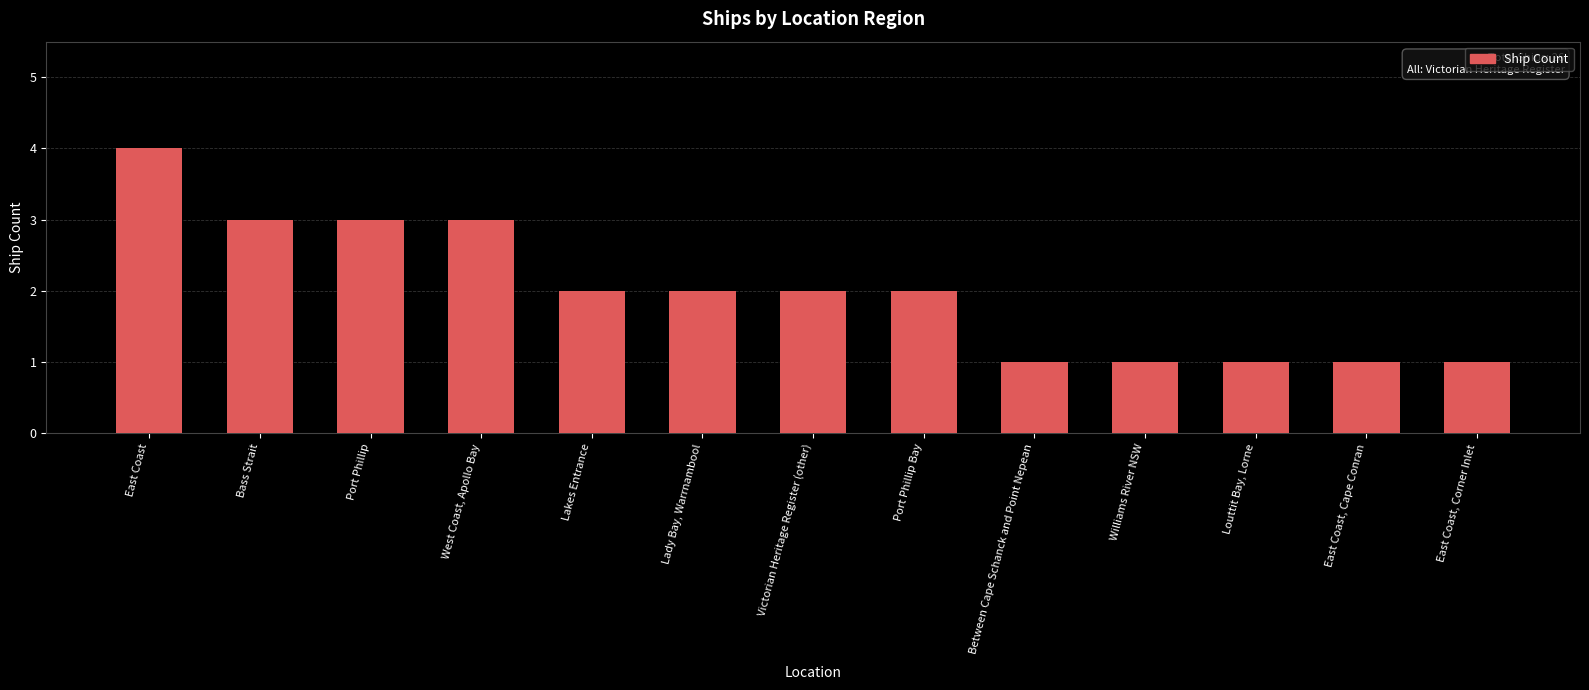

The value at Lady Bay, Warrnambool is 3. True or false?

False